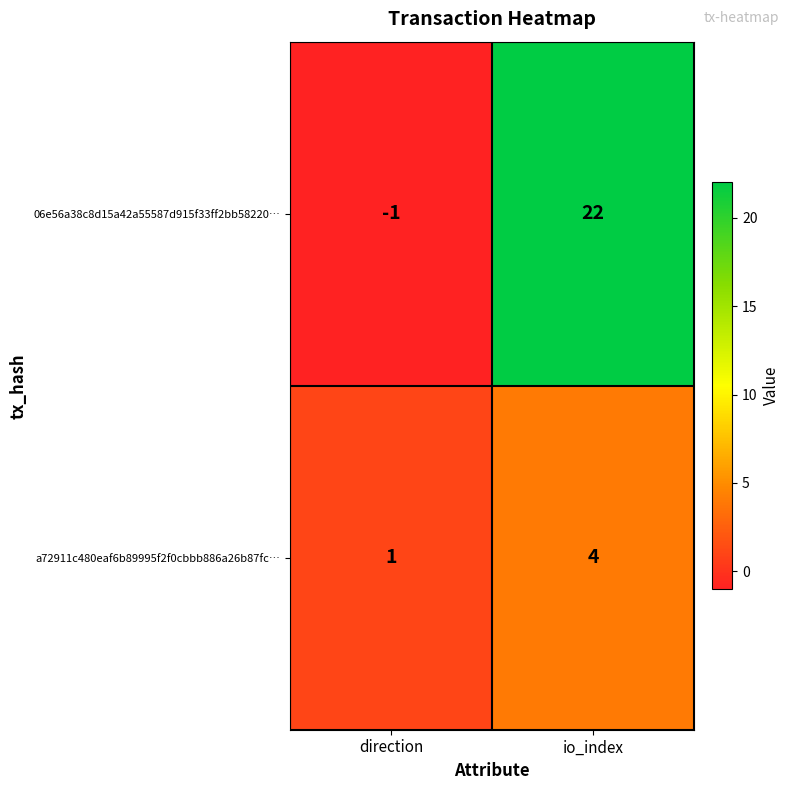

Rank the series at direction from highest to lowest value.

a72911c480eaf6b89995f2f0cbbb886a26b87fc…, 06e56a38c8d15a42a55587d915f33ff2bb58220…